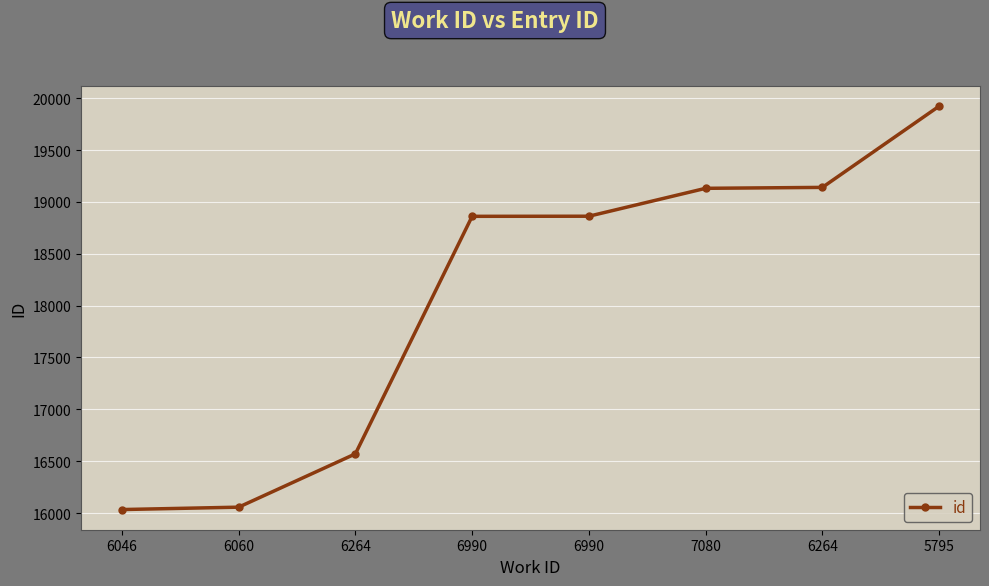

How many lines are shown in the chart?

1